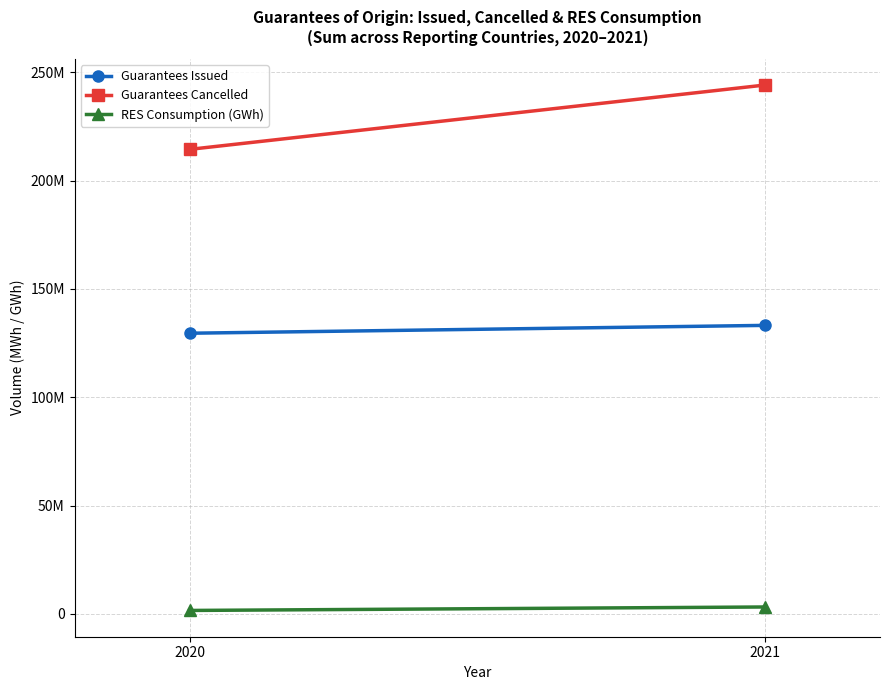

What is the value of the Guarantees Cancelled point at the 2nd from the left?

244134280.0